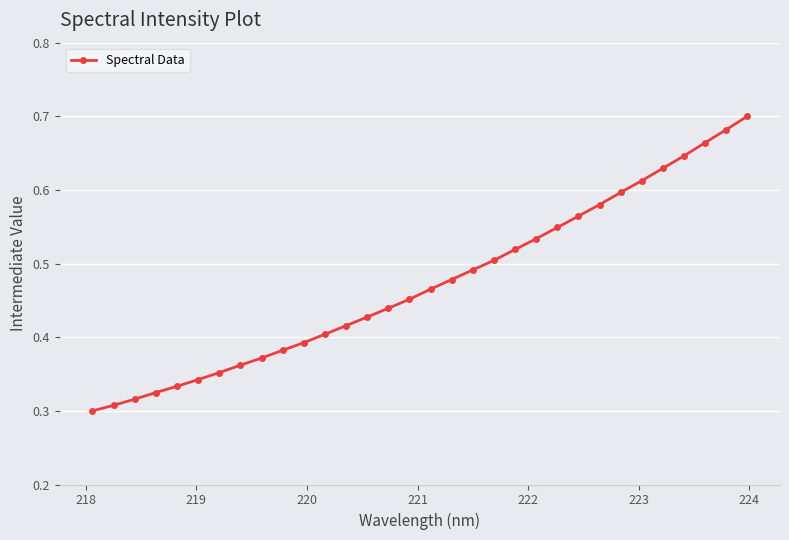

Count the values in the range 0 to 1.

32